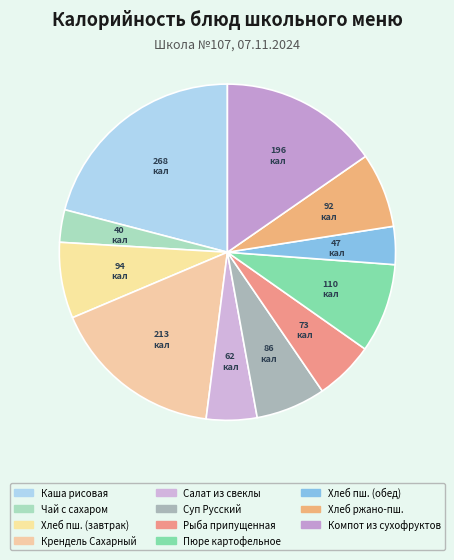

Count the number of slices in the pie.

11